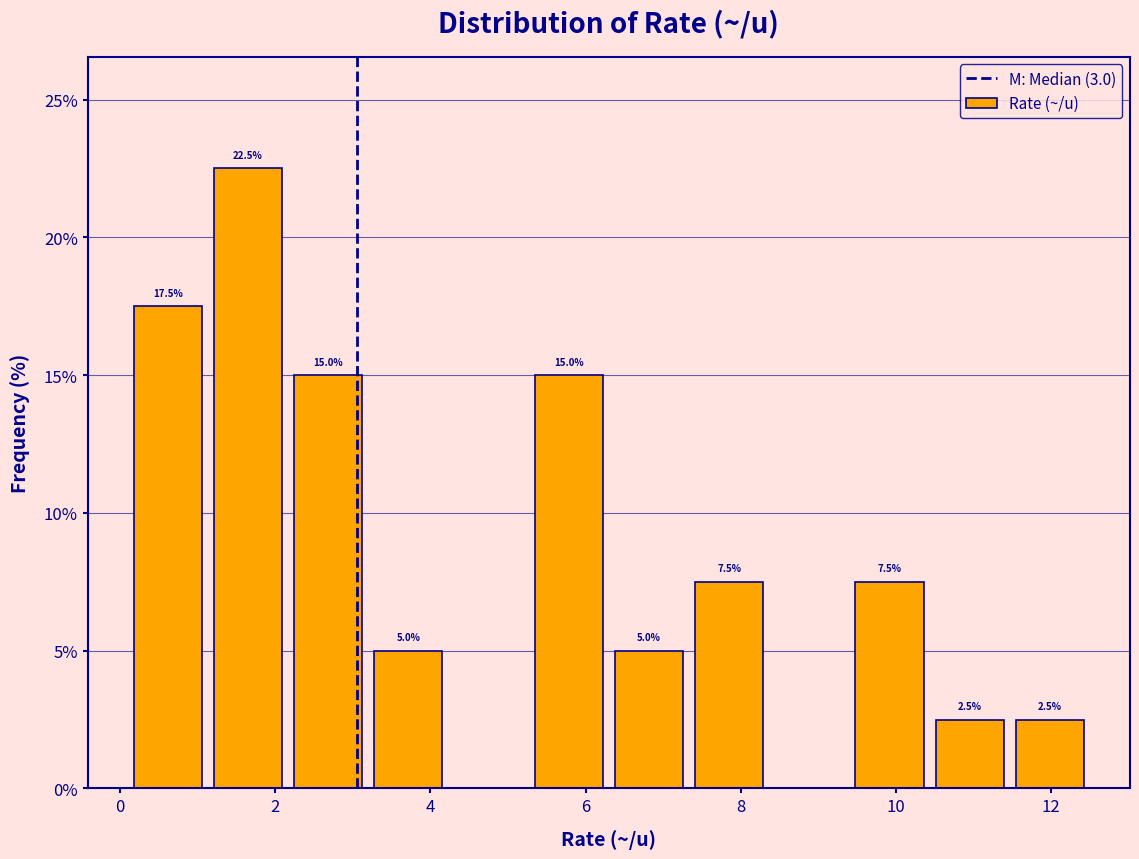

Which range on the x-axis has the tallest bar?

1.2 to 2.2